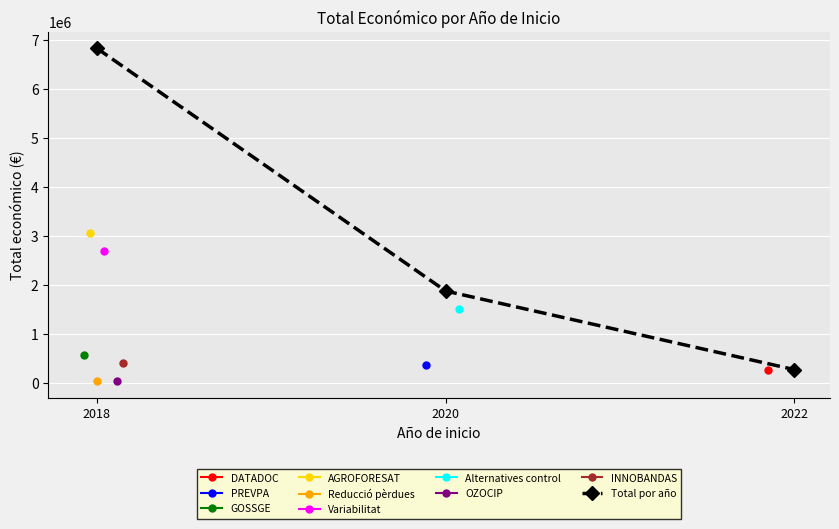

Is it true that the value at 2022 is 274183?

True